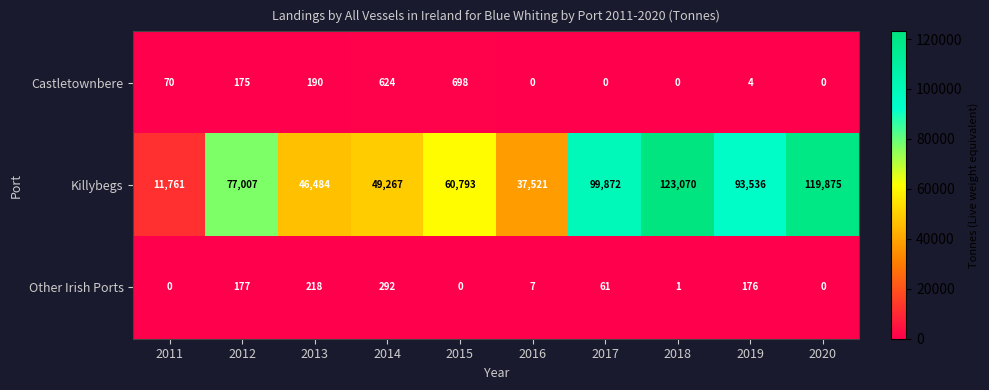

Read the Castletownbere value at 2014.

624